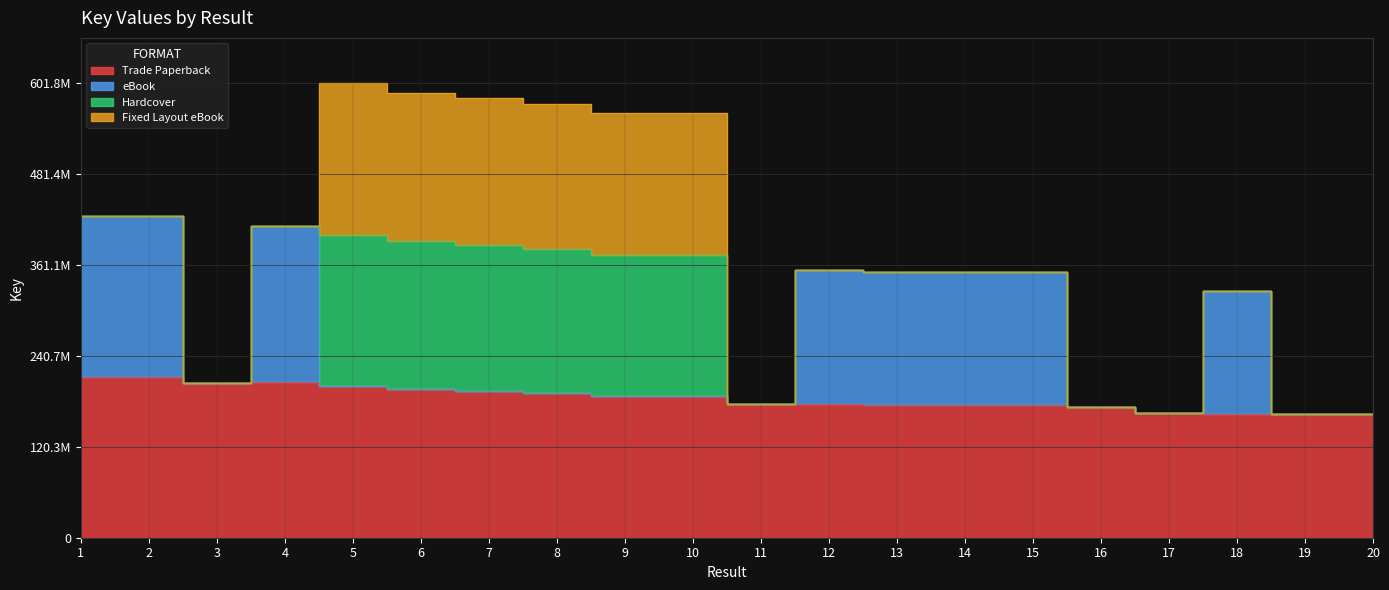

Which series has the largest range (max minus min)?

eBook